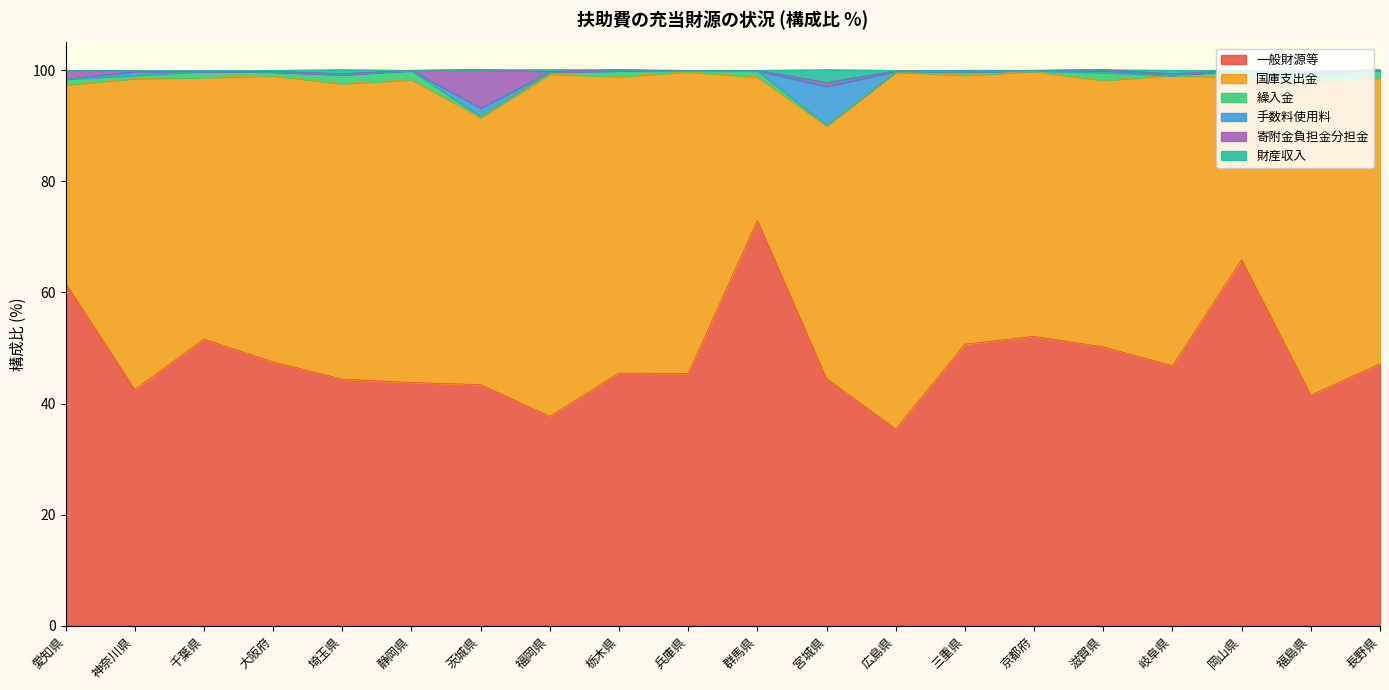

How many data points in 寄附金負担金分担金 are above 0?

17